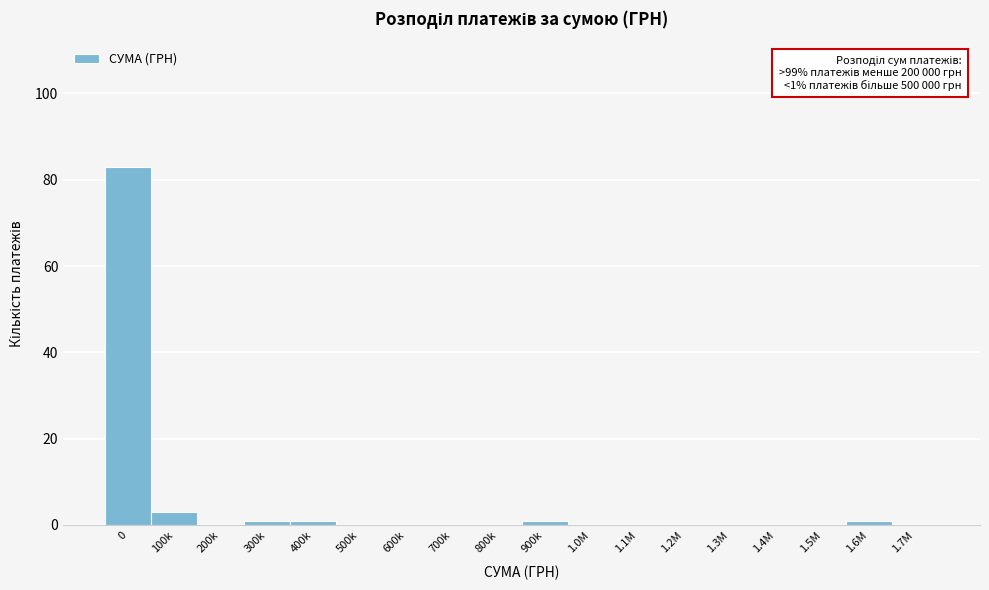

Reading right to left, what are all the values shown in this chart?

1.7M=0	1.6M=1	1.5M=0	1.4M=0	1.3M=0	1.2M=0	1.1M=0	1.0M=0	900k=1	800k=0	700k=0	600k=0	500k=0	400k=1	300k=1	200k=0	100k=3	0=83